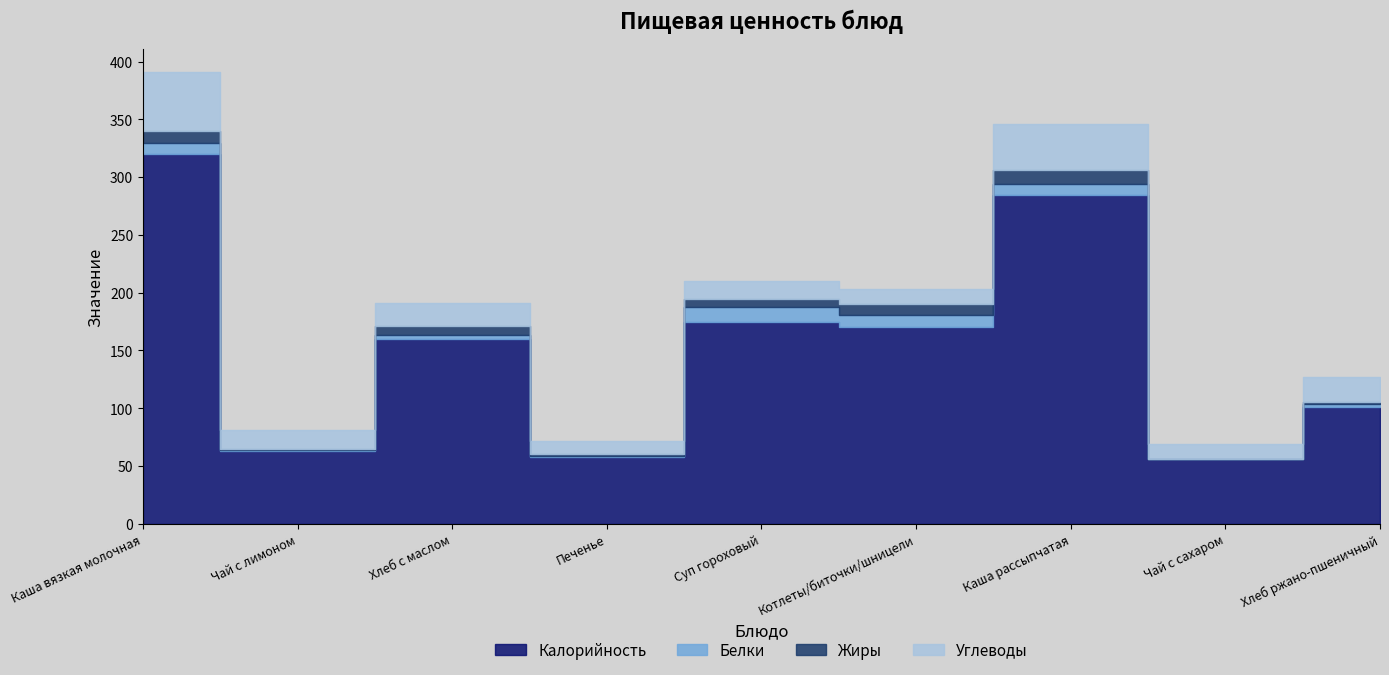

What is the total value across all series at Печенье?

72